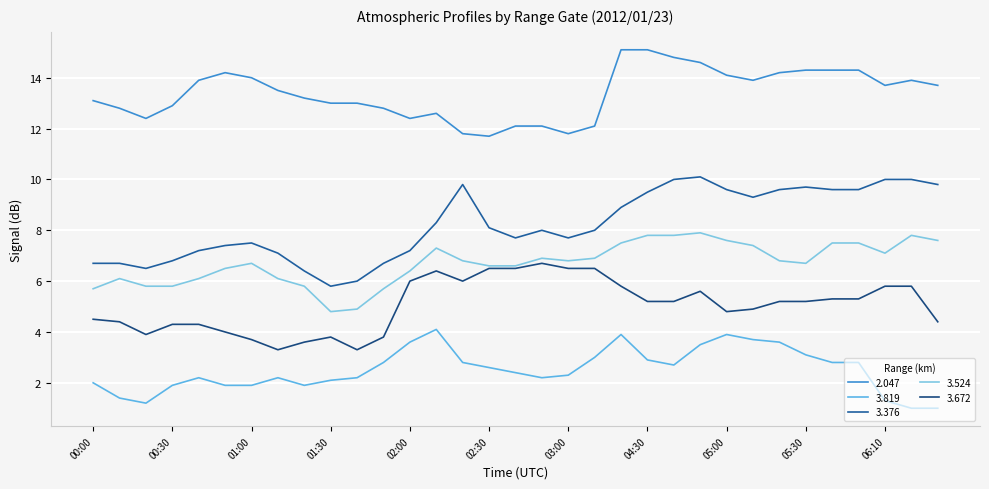

What is the minimum value for 3.376?

5.8